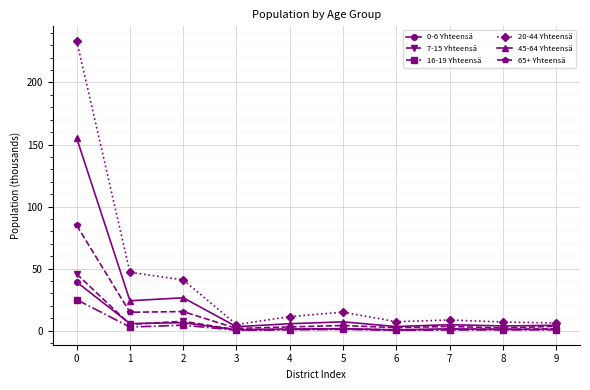

Count the number of categories in the chart.

10